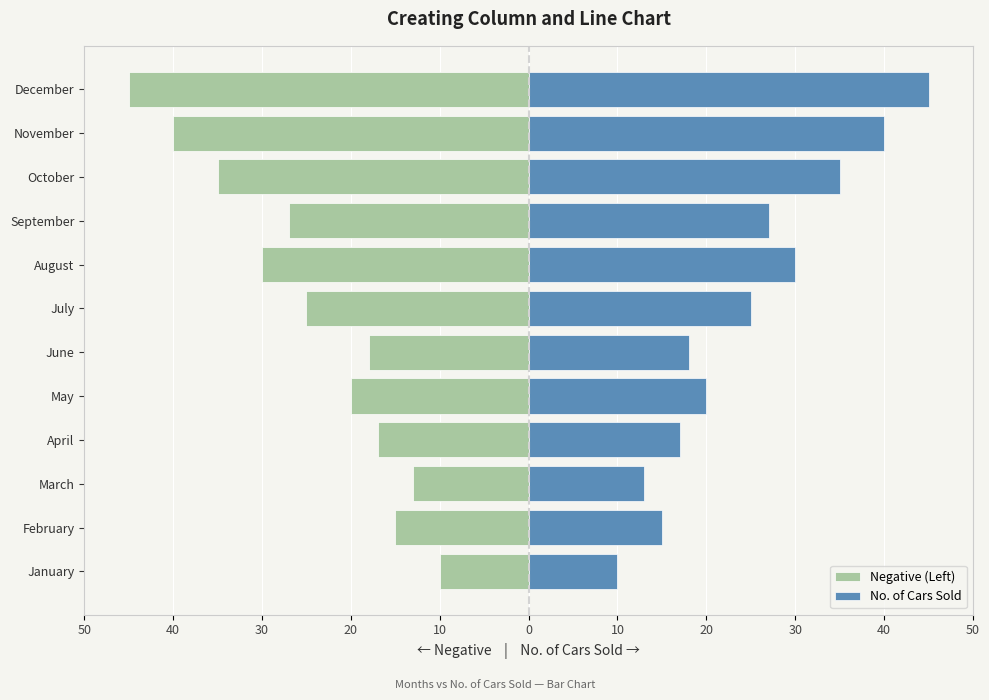

Rank the series by their average value, from highest to lowest.

No. of Cars Sold, Negative (Left)